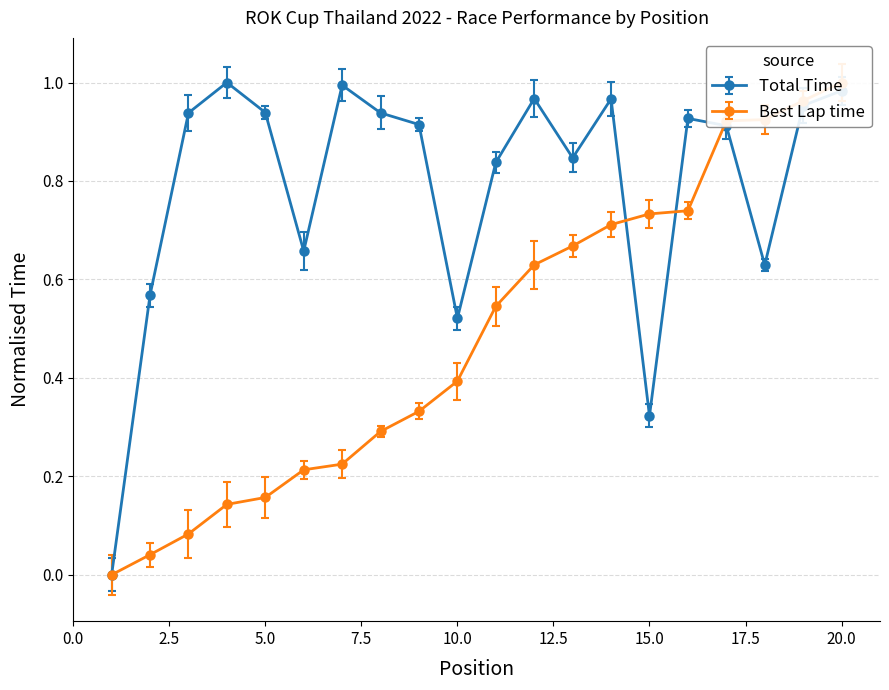

What is the value of the Total Time point at the 8th from the left?

0.9